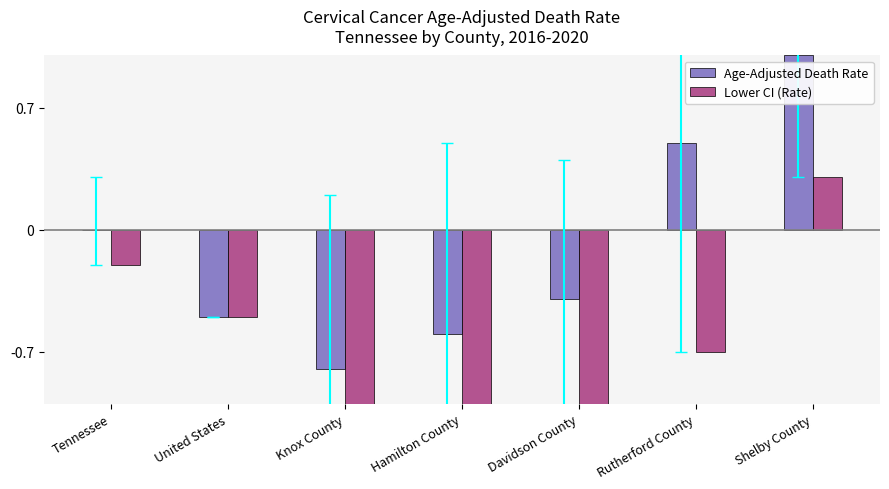

How many bars are there in total?

14